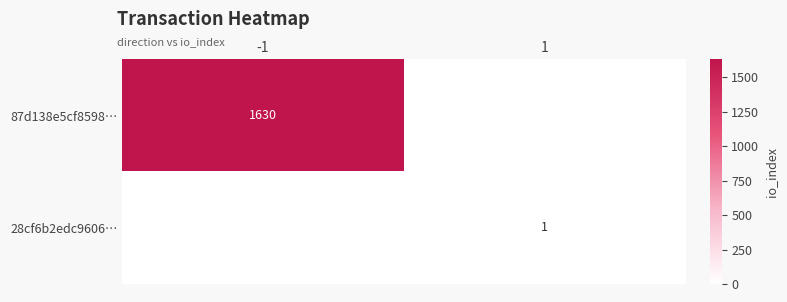

Is it true that 28cf6b2edc9606… equals 2 at 1?

False